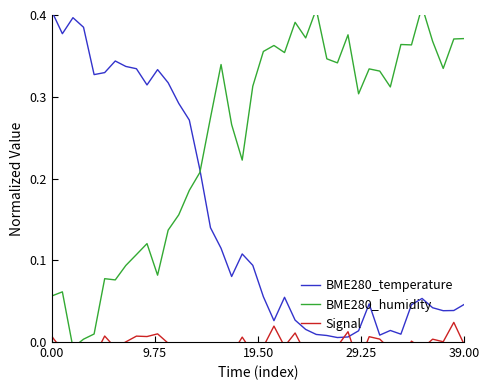

Is it true that BME280_temperature equals 0.3 at 13?

True